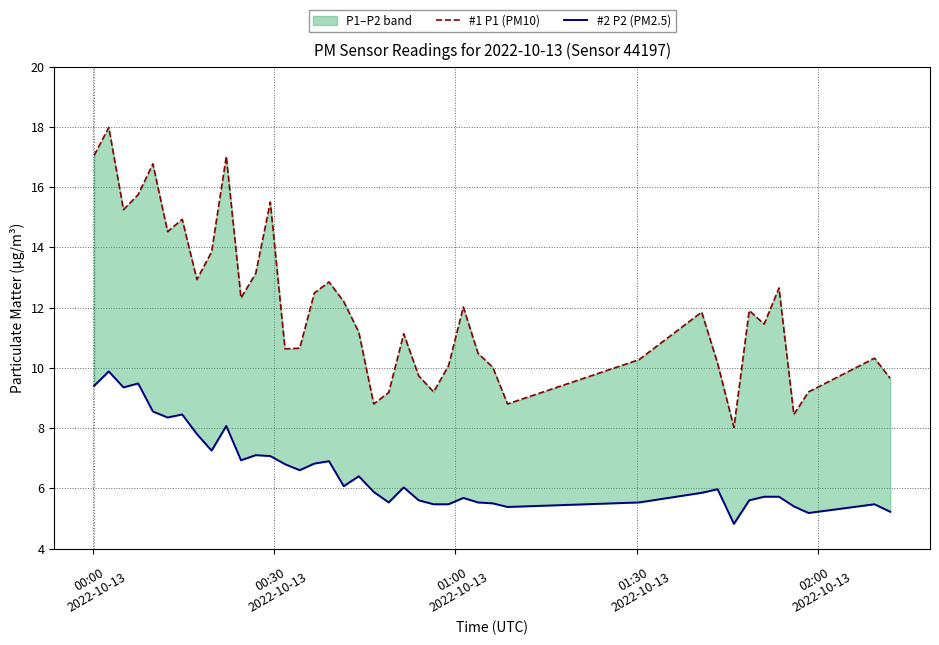

What is the value of the #2 P2 (PM2.5) point at the 19th from the left?

6.4